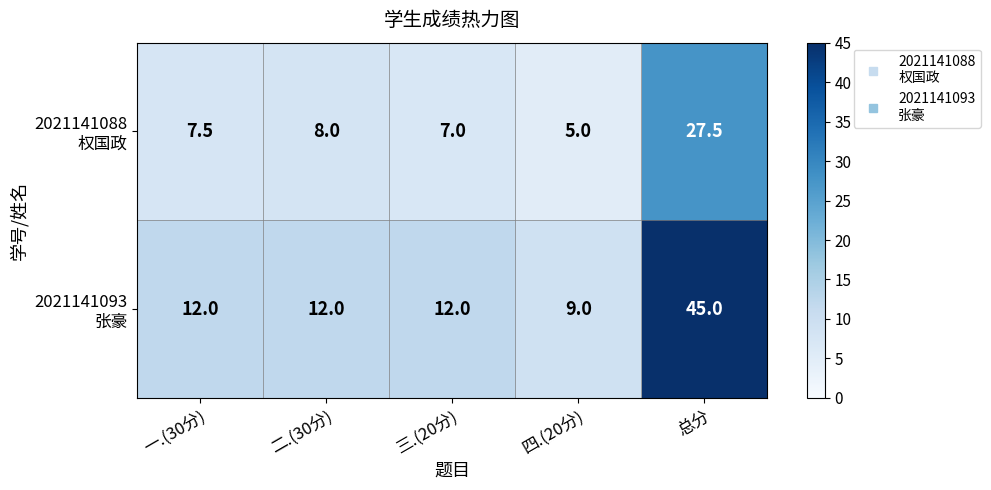

What is the difference between the highest and lowest values at 一.(30分)?

4.5